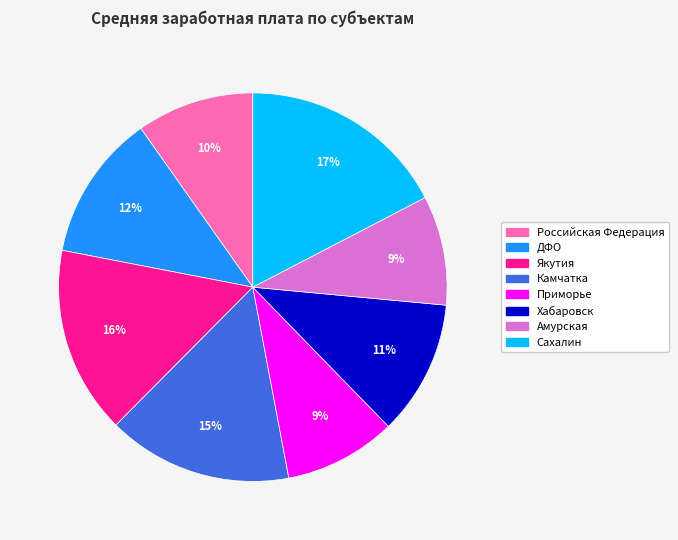

To the nearest percent, what is the difference between the largest and smallest slice percentages?

8%